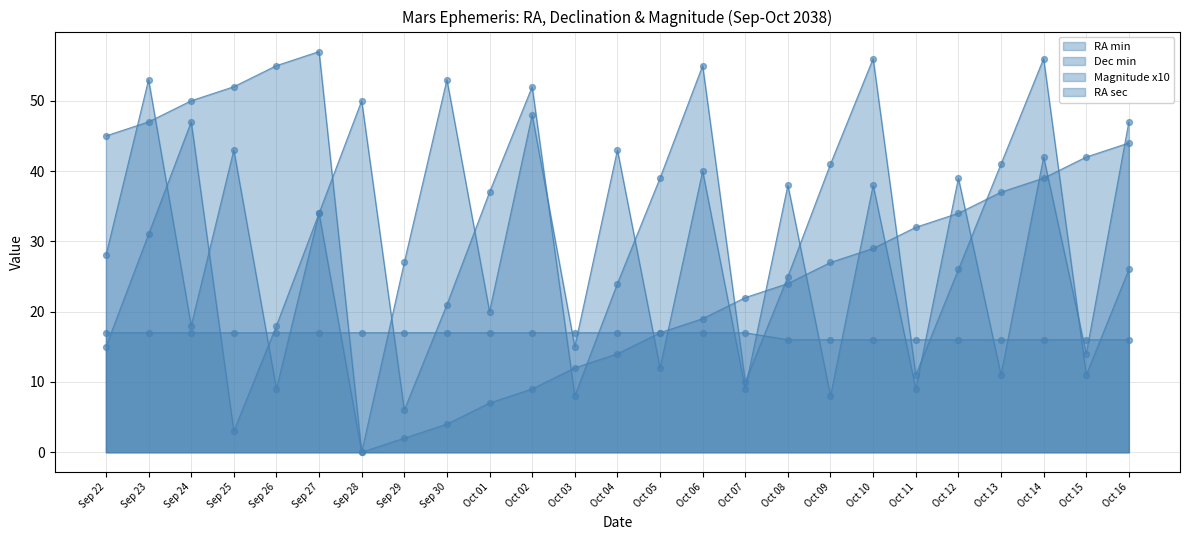

Which series has the widest spread of Y values?

RA min